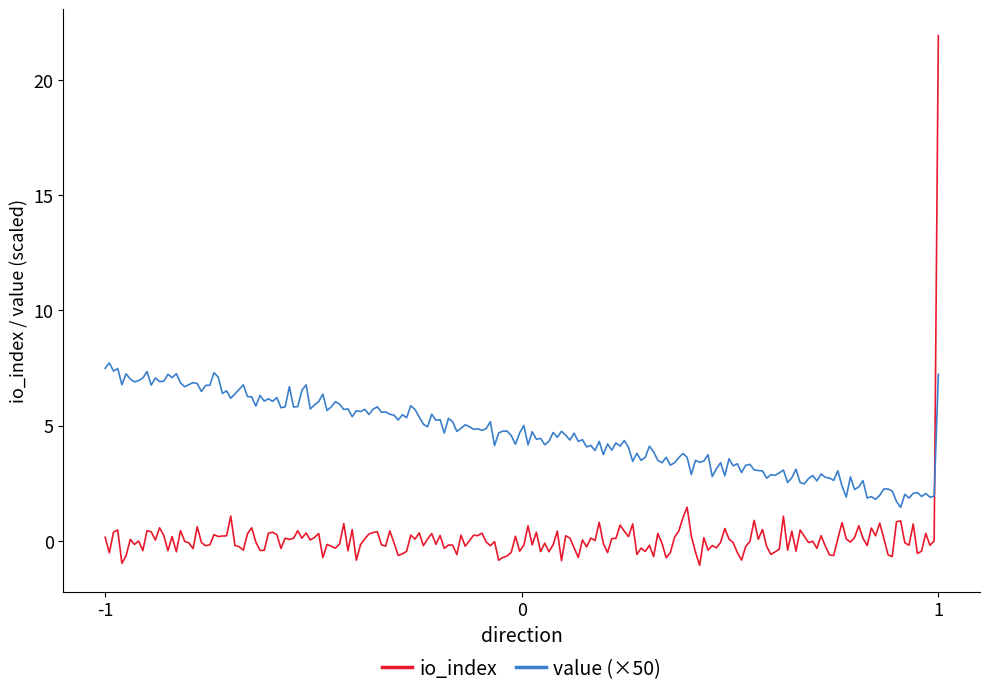

Rank the series by their average value, from lowest to highest.

io_index, value (×50)